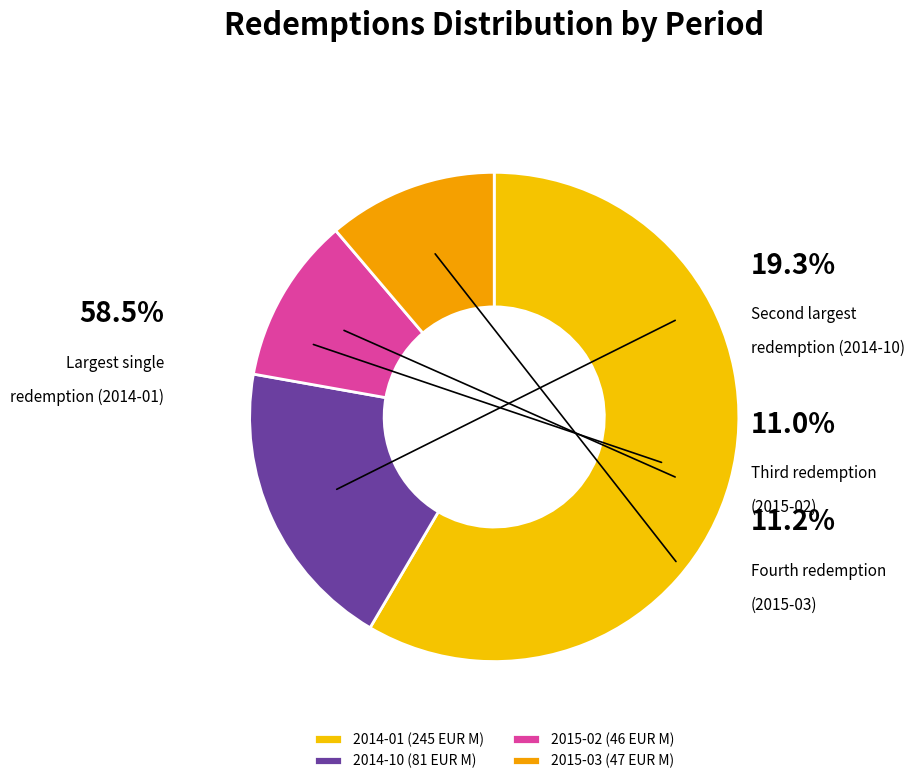

Which category has the smallest portion of the pie?

2015-02